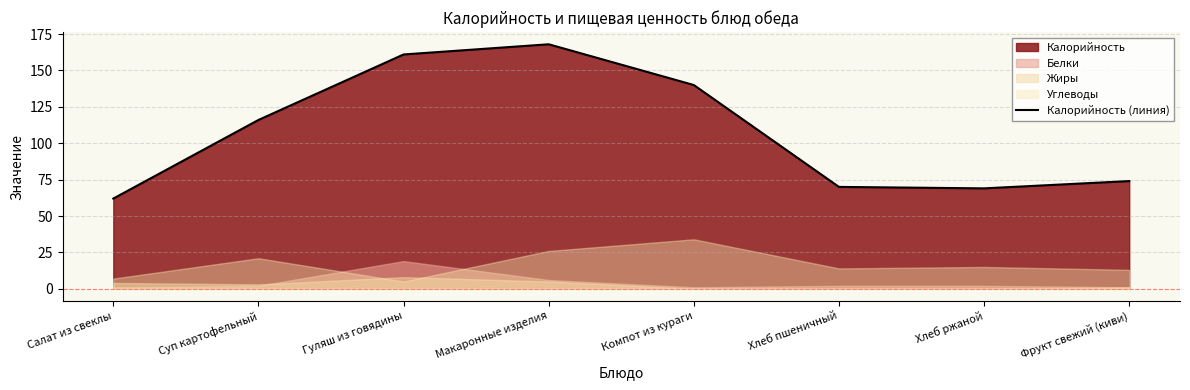

Rank the categories by value from highest to lowest.

Макаронные изделия, Гуляш из говядины, Компот из кураги, Суп картофельный, Фрукт свежий (киви), Хлеб пшеничный, Хлеб ржаной, Салат из свеклы